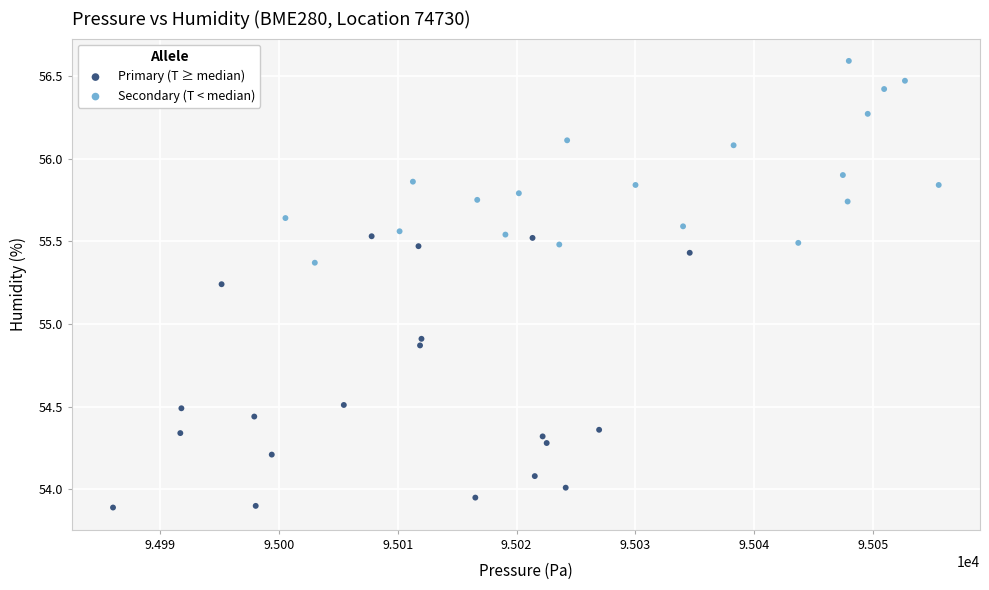

Which series reaches the minimum Y coordinate?

Primary (T ≥ median)